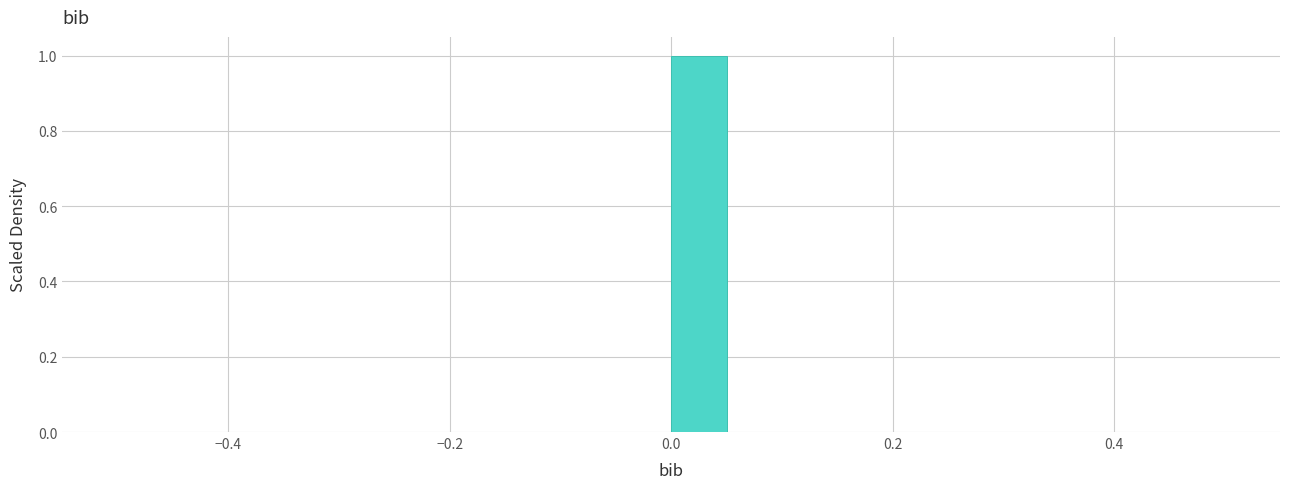

Read against the x-axis, roughly where is the centre of the tallest bar?

0.02